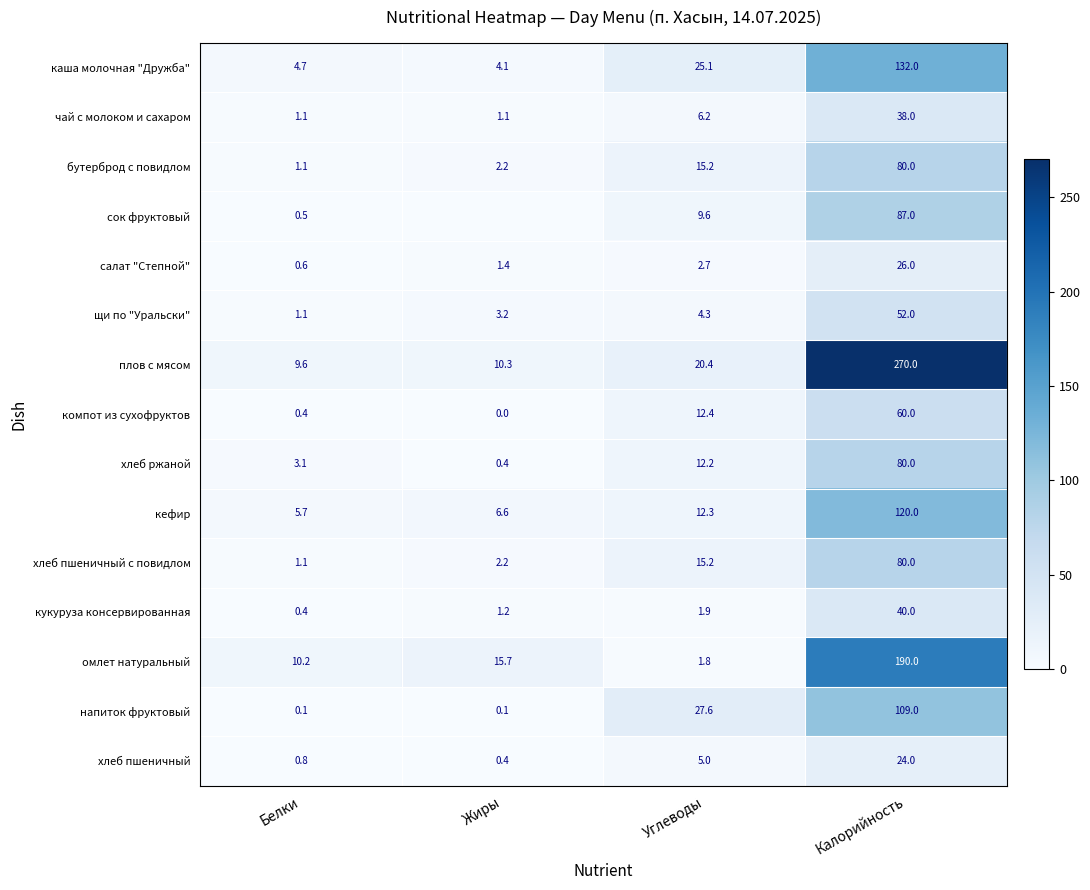

List the labels in order of щи по "Уральски" value, smallest first.

Белки, Жиры, Углеводы, Калорийность